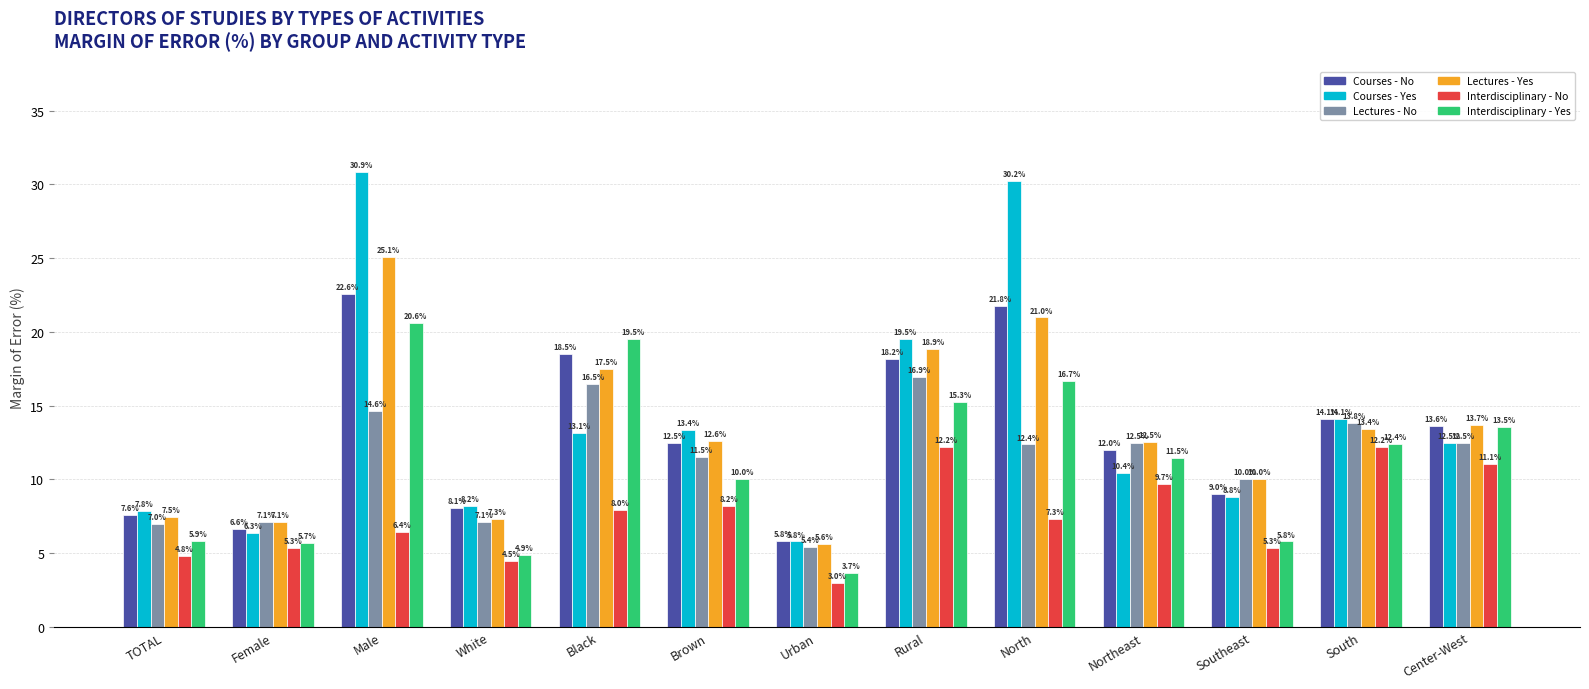

What is the value of the Courses - Yes bar at the 4th from the left?

8.2